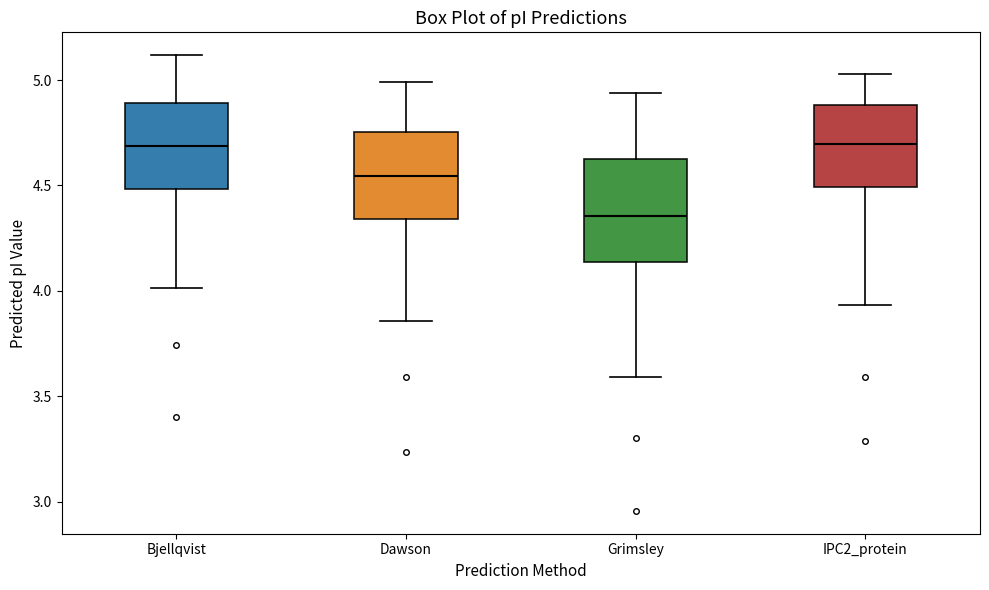

Reading left to right, transcribe this box plot: for each box, give where its median line is, the range the box spans, and where its two whiskers end, as read against the y-axis. The values are not printed on the chart, so give them approximately, as read against the axis.

Bjellqvist: median 4.70, box 4.50 to 4.90, whiskers 4.00 to 5.10
Dawson: median 4.55, box 4.35 to 4.75, whiskers 3.85 to 5.00
Grimsley: median 4.35, box 4.15 to 4.65, whiskers 3.60 to 4.95
IPC2_protein: median 4.70, box 4.50 to 4.90, whiskers 3.95 to 5.05